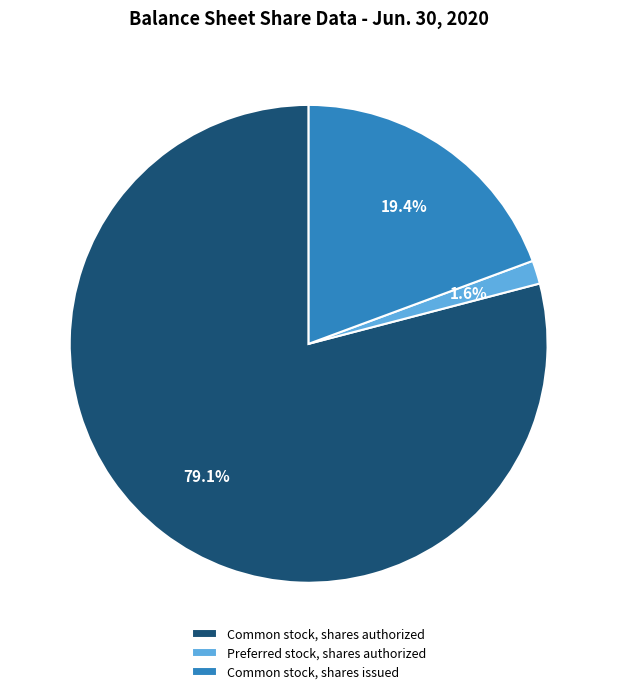

To the nearest percent, what percentage of the pie is Common stock, shares authorized?

79%